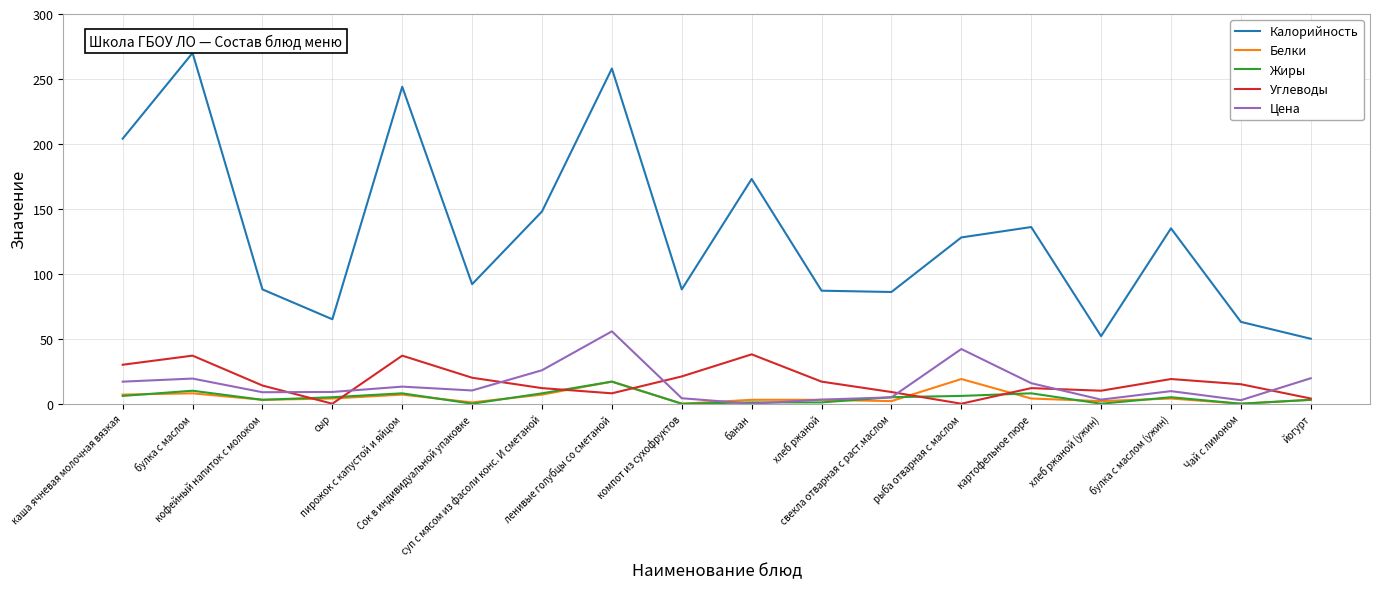

Which series has the largest total across all categories?

Калорийность